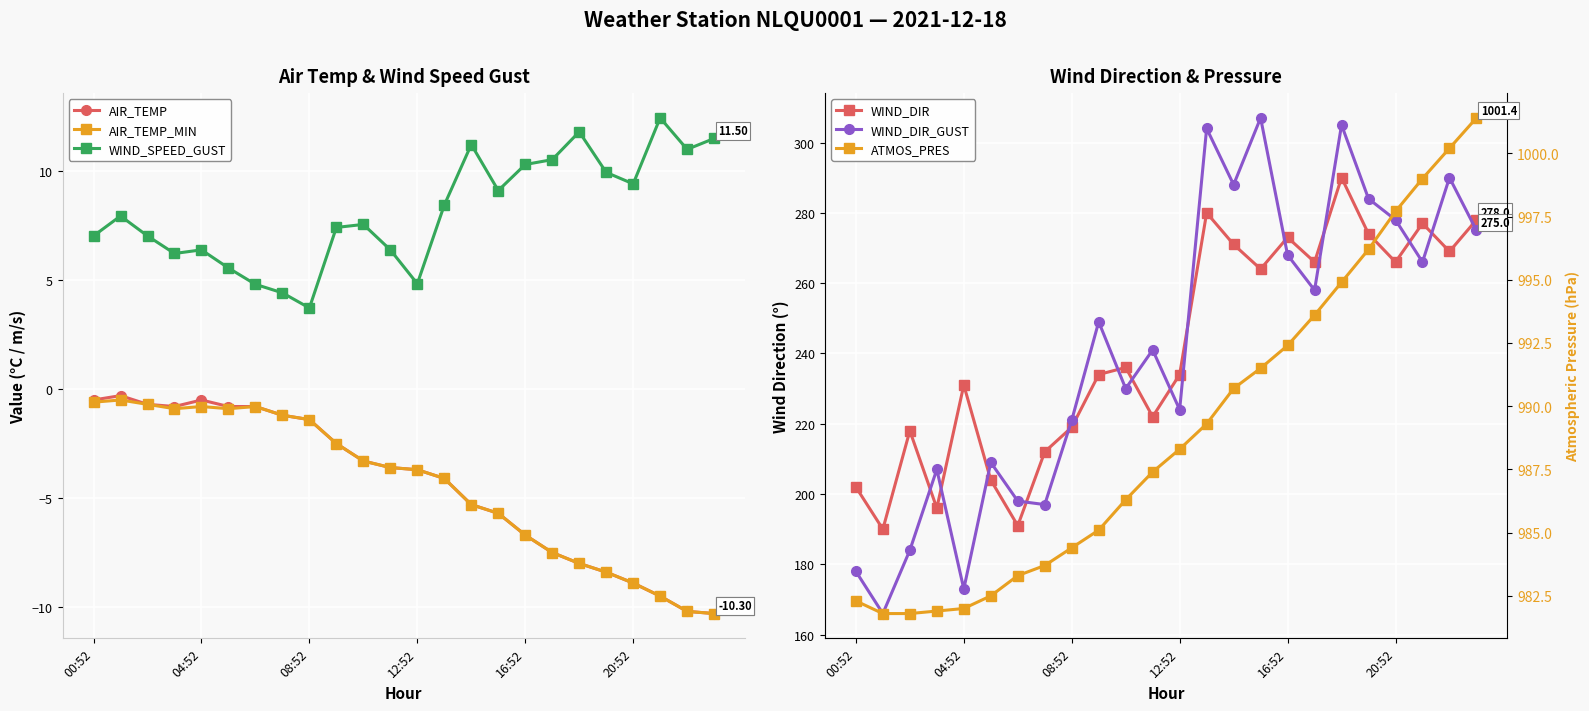

Is the value of WIND_DIR_GUST at 17 greater than the value of AIR_TEMP_MIN at 15?

Yes